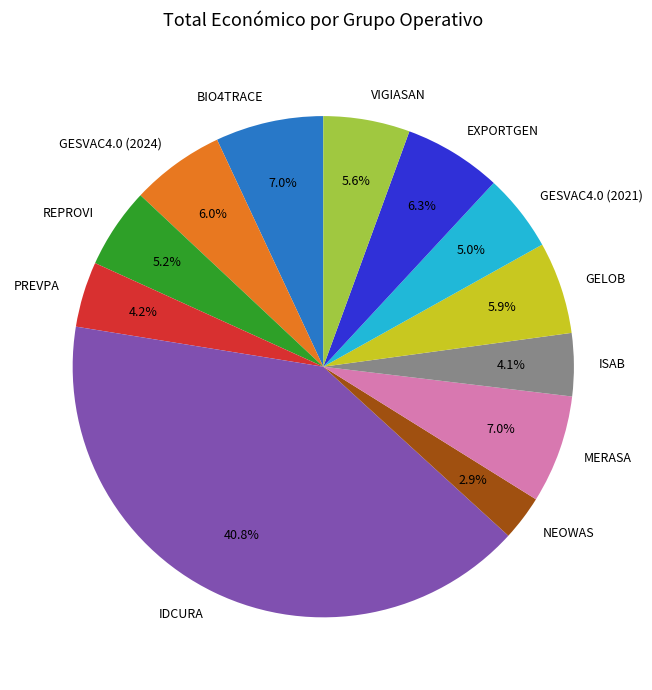

How many slices are in this pie chart?

12